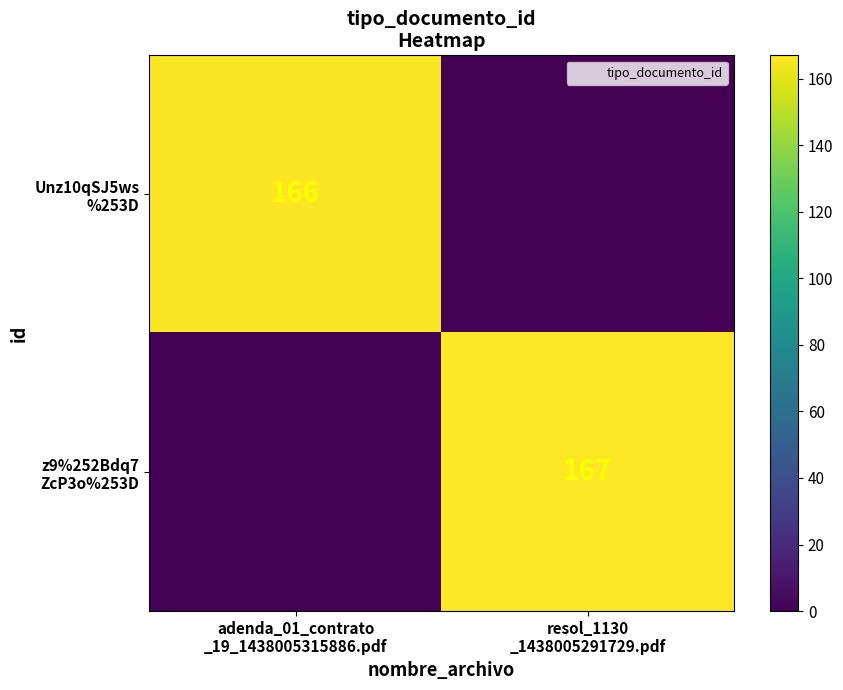

How many positive values does the z9%252Bdq7 ZcP3o%253D series have?

1